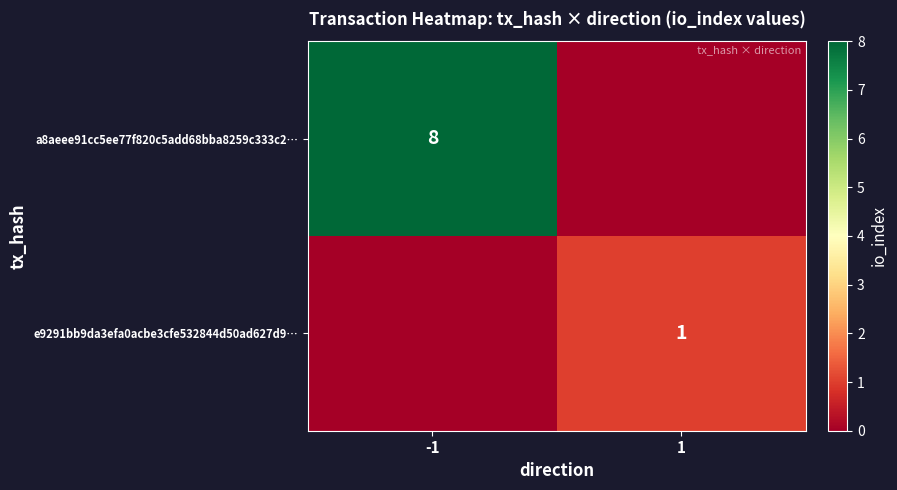

Is the value of e9291bb9da3efa0acbe3cfe532844d50ad627d9… at 1 greater than the value of a8aeee91cc5ee77f820c5add68bba8259c333c2… at -1?

No